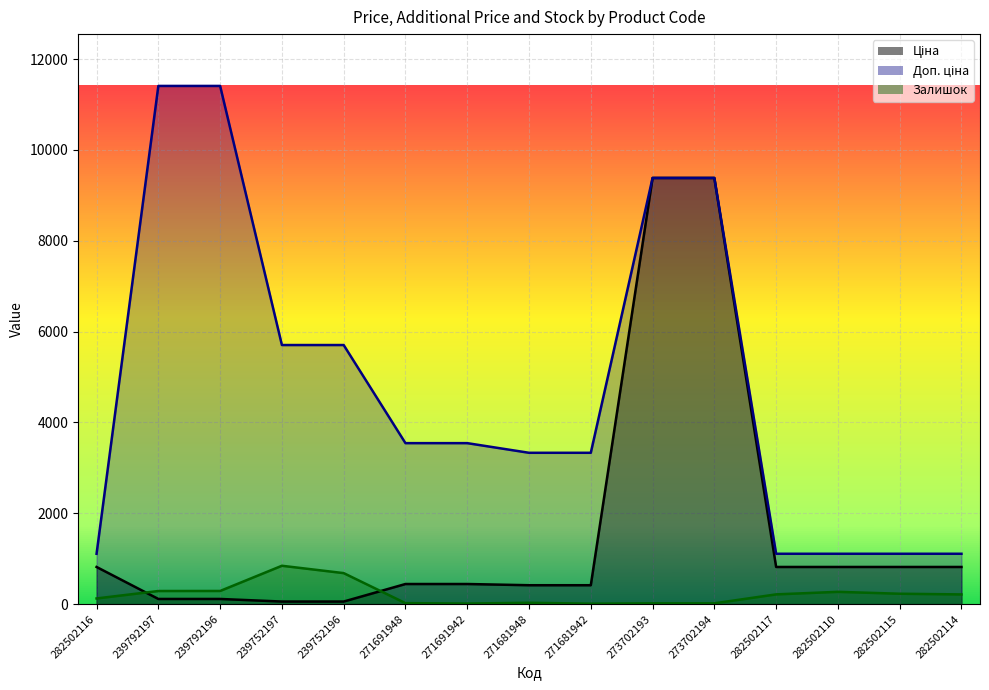

Which category has the lowest value in the Ціна series?

239752197